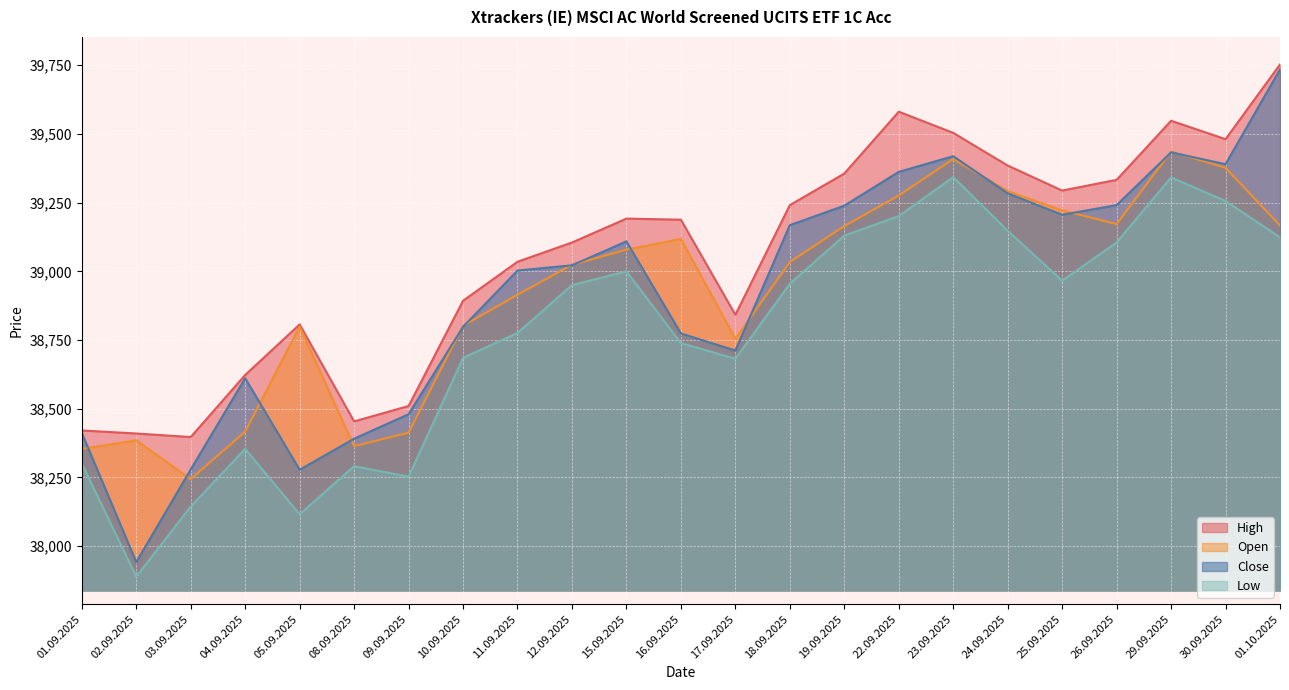

What is the total value across all series at 22.09.2025?

157420